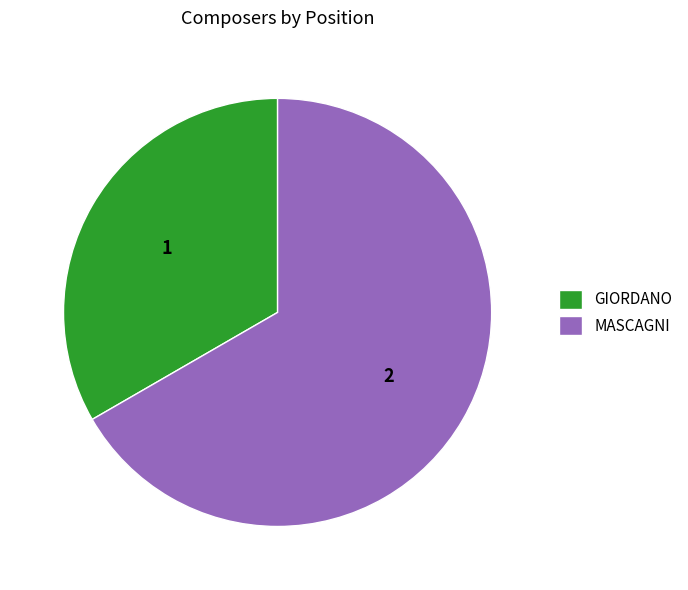

Does MASCAGNI account for over 50% of the chart?

Yes